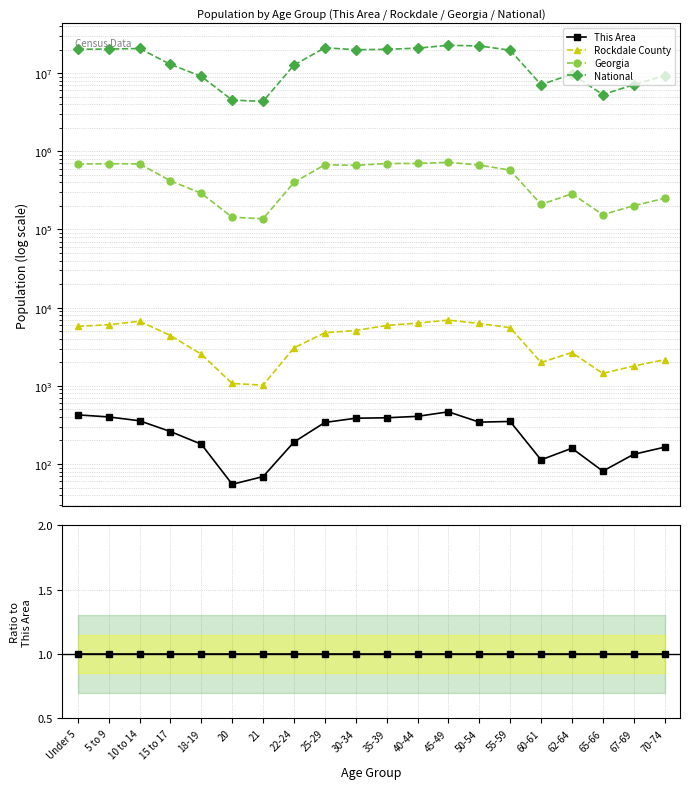

Reading left to right, transcribe all the data shown in this chart.

This Area: Under 5=1.0	5 to 9=1.0	10 to 14=1.0	15 to 17=1.0	18-19=1.0	20=1.0	21=1.0	22-24=1.0	25-29=1.0	30-34=1.0	35-39=1.0	40-44=1.0	45-49=1.0	50-54=1.0	55-59=1.0	60-61=1.0	62-64=1.0	65-66=1.0	67-69=1.0	70-74=1.0
Rockdale County: Under 5=13.6	5 to 9=15.1	10 to 14=18.8	15 to 17=16.9	18-19=14.1	20=19.5	21=14.8	22-24=16.0	25-29=14.1	30-34=13.2	35-39=15.2	40-44=15.6	45-49=14.9	50-54=18.3	55-59=15.8	60-61=17.6	62-64=16.8	65-66=17.8	67-69=13.5	70-74=13.1
Georgia: Under 5=1616.0	5 to 9=1737.9	10 to 14=1931.9	15 to 17=1615.1	18-19=1620.5	20=2608.6	21=1989.1	22-24=2090.9	25-29=1982.2	30-34=1718.5	35-39=1789.9	40-44=1718.6	45-49=1554.1	50-54=1949.2	55-59=1638.7	60-61=1857.3	62-64=1799.6	65-66=1909.2	67-69=1514.0	70-74=1527.0
National: Under 5=47532.6	5 to 9=50871.6	10 to 14=57919.3	15 to 17=49824.1	18-19=50760.3	20=82166.0	21=63105.7	22-24=66558.0	25-29=62064.3	30-34=51849.6	35-39=51742.7	40-44=51329.1	45-49=48835.7	50-54=65009.1	55-59=56185.2	60-61=62953.3	62-64=61032.7	65-66=65677.8	67-69=53499.0	70-74=56574.2